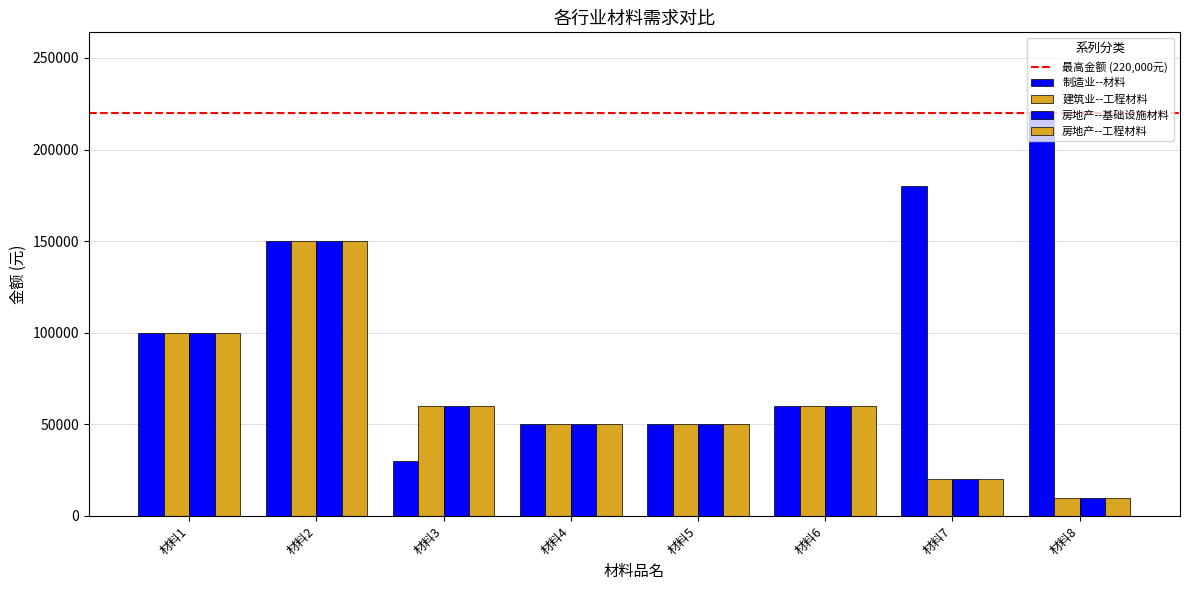

What is the value of the 制造业--材料 bar at the 8th from the left?

220000